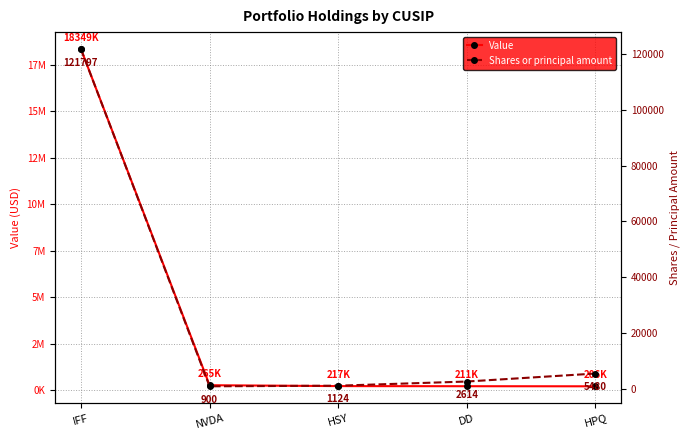

What is the sum of all Shares or principal amount values?

131915